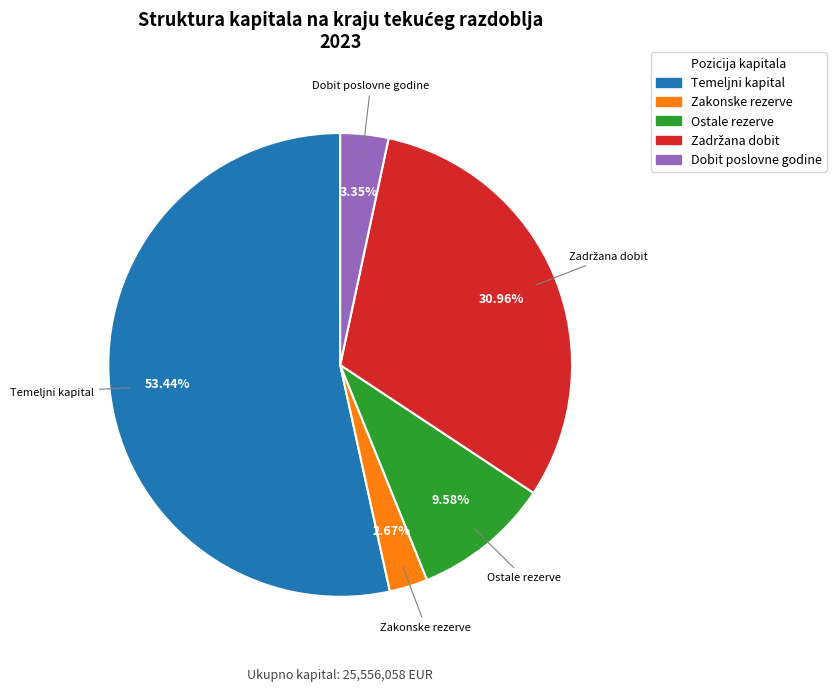

Which has a higher value, Temeljni kapital or Zakonske rezerve?

Temeljni kapital